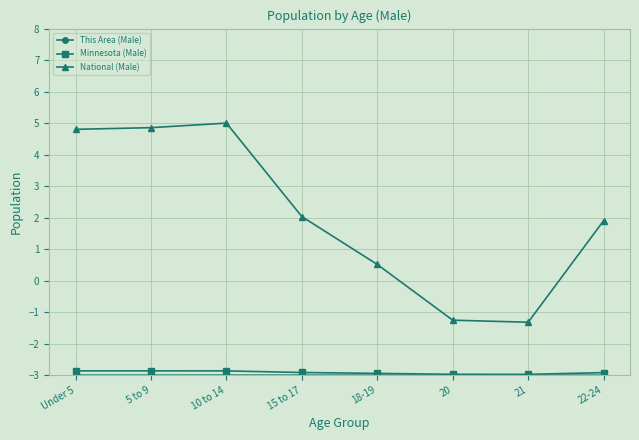

What is the lowest value of the Minnesota (Male) series?

-3.0